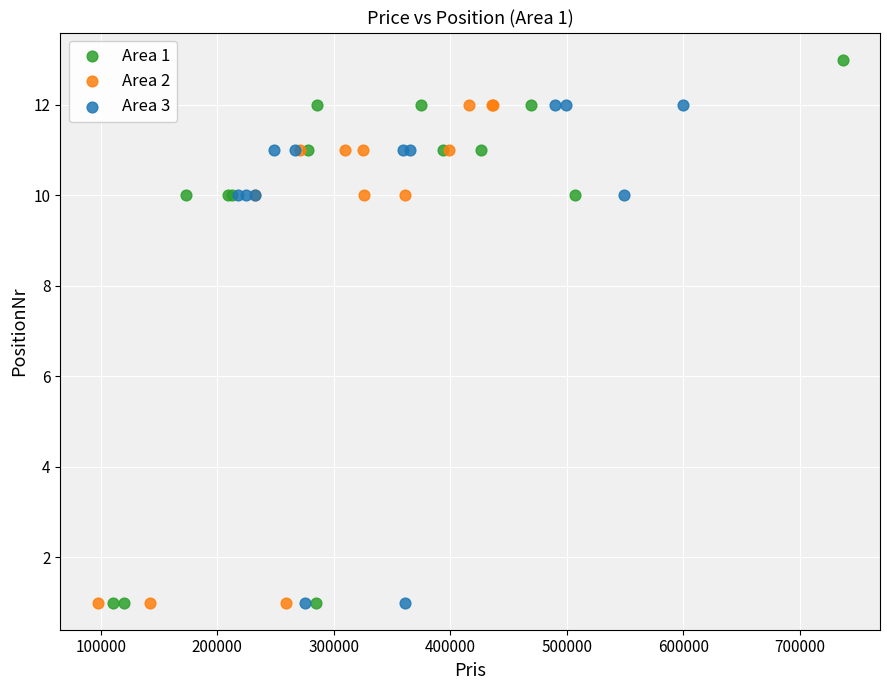

Which series has the widest spread of Y values?

Area 1